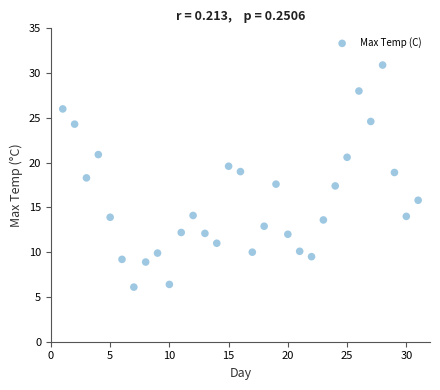

What is the range of Y values (max minus min)?

24.8